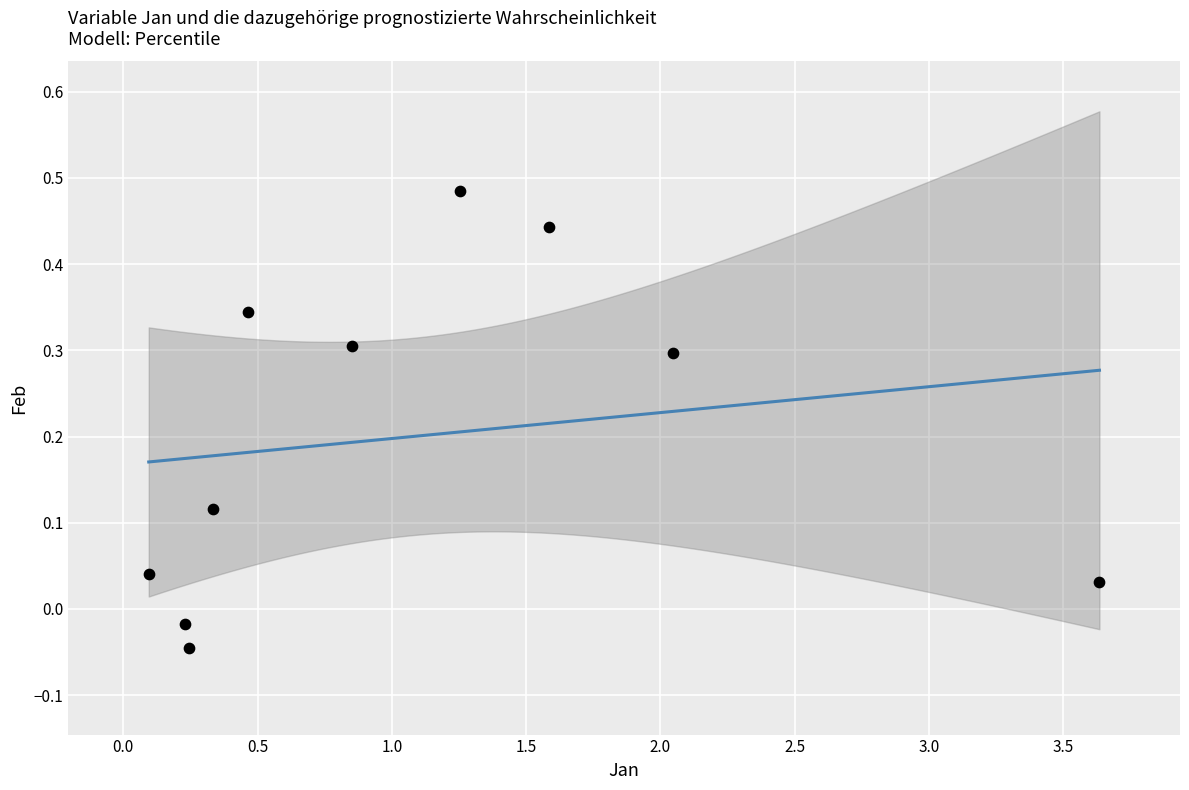

What is the average X value?

1.1